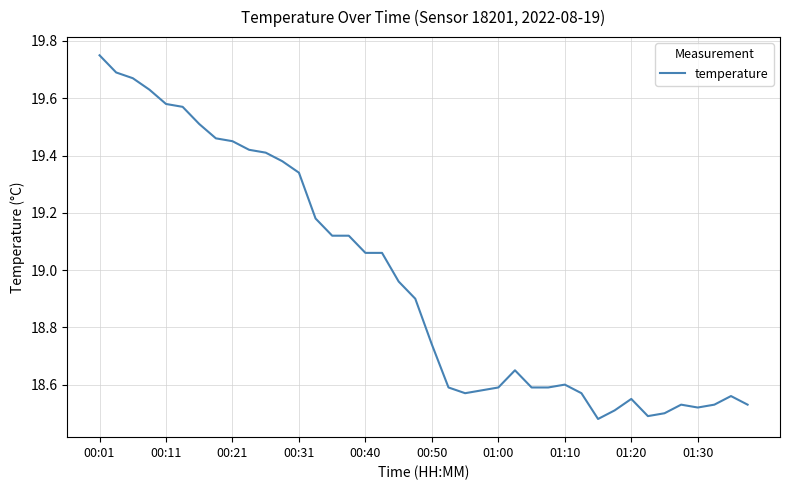

What is the difference between the maximum and minimum values?

1.3